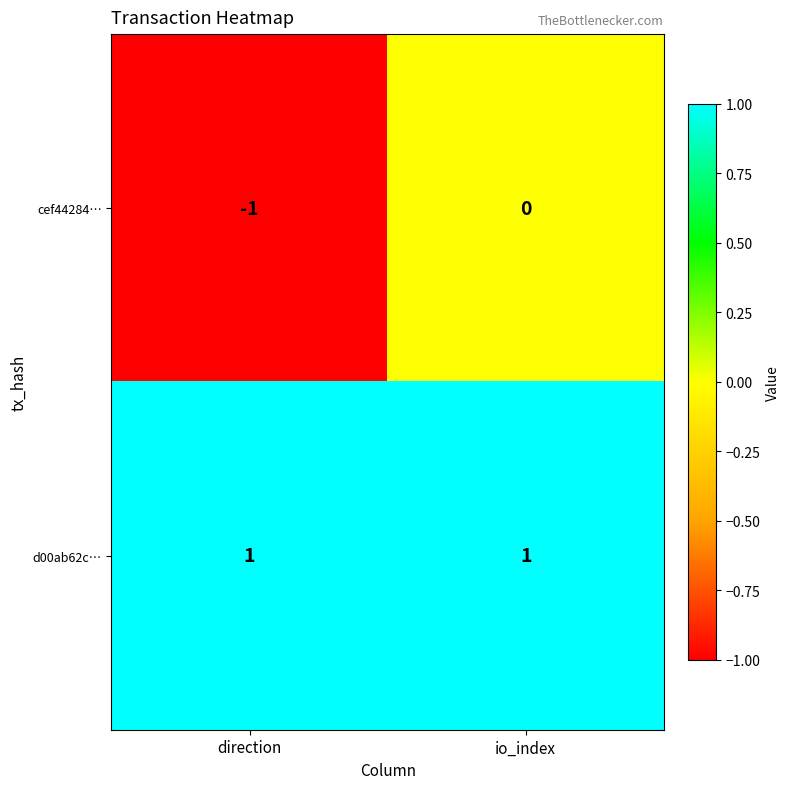

Rank the series by their maximum value, from highest to lowest.

d00ab62c…, cef44284…